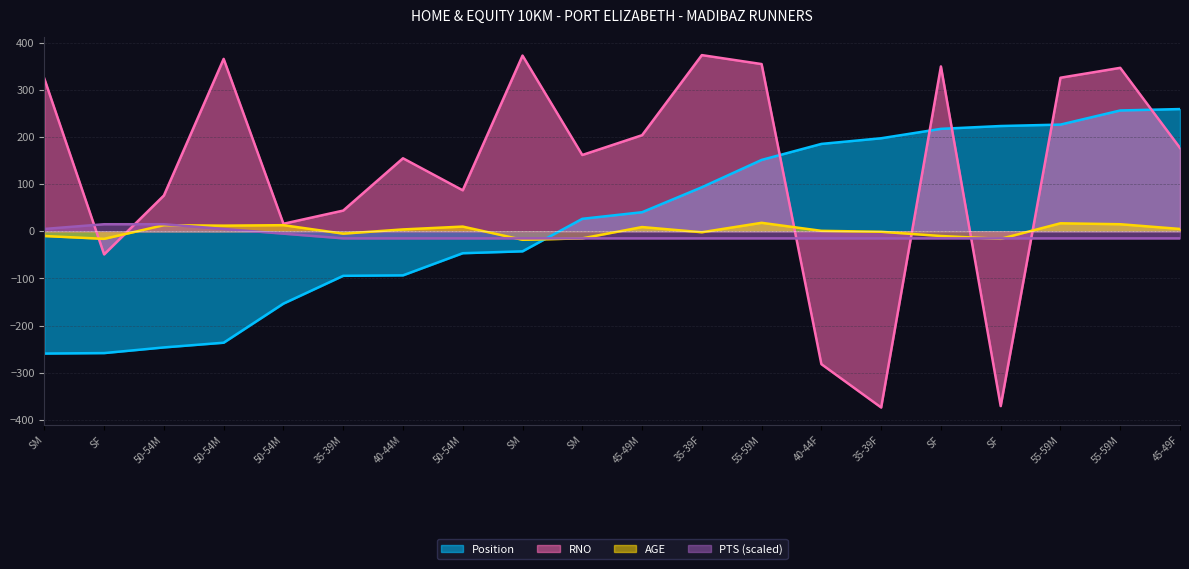

Rank the series at SF from highest to lowest value.

PTS, AGE, RNO, Position